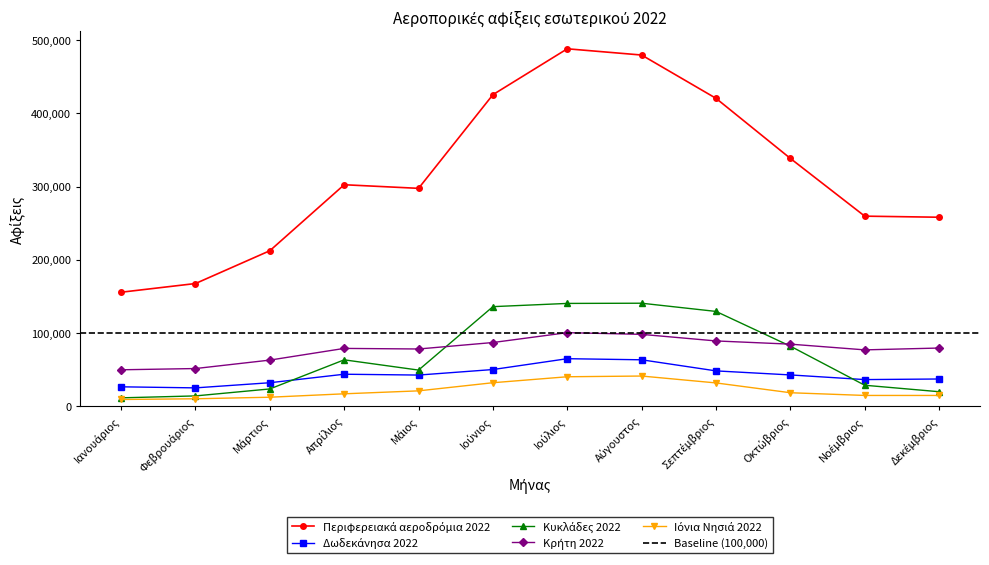

True or false: Δωδεκάνησα 2022 and Περιφερειακά αεροδρόμια 2022 cross at least once.

False